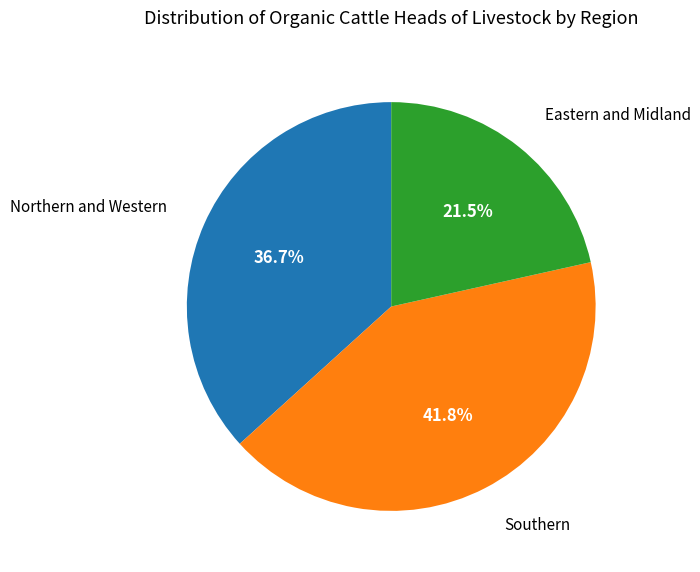

Does any single category account for the majority?

No